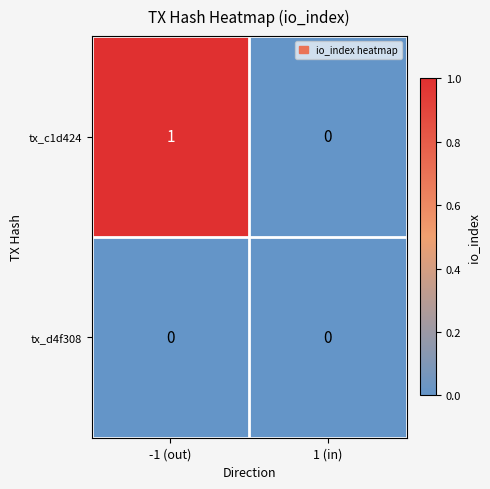

List the series in order of their overall mean, lowest first.

tx_d4f308, tx_c1d424